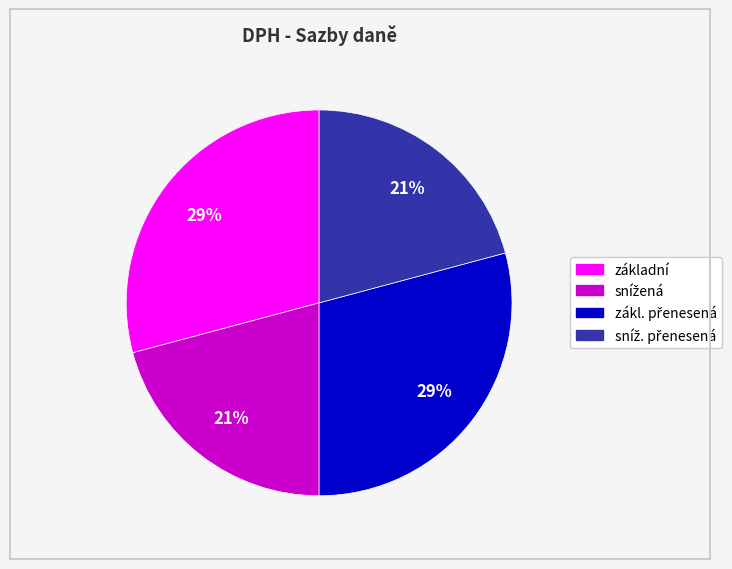

To the nearest percent, what is the average slice percentage?

25%